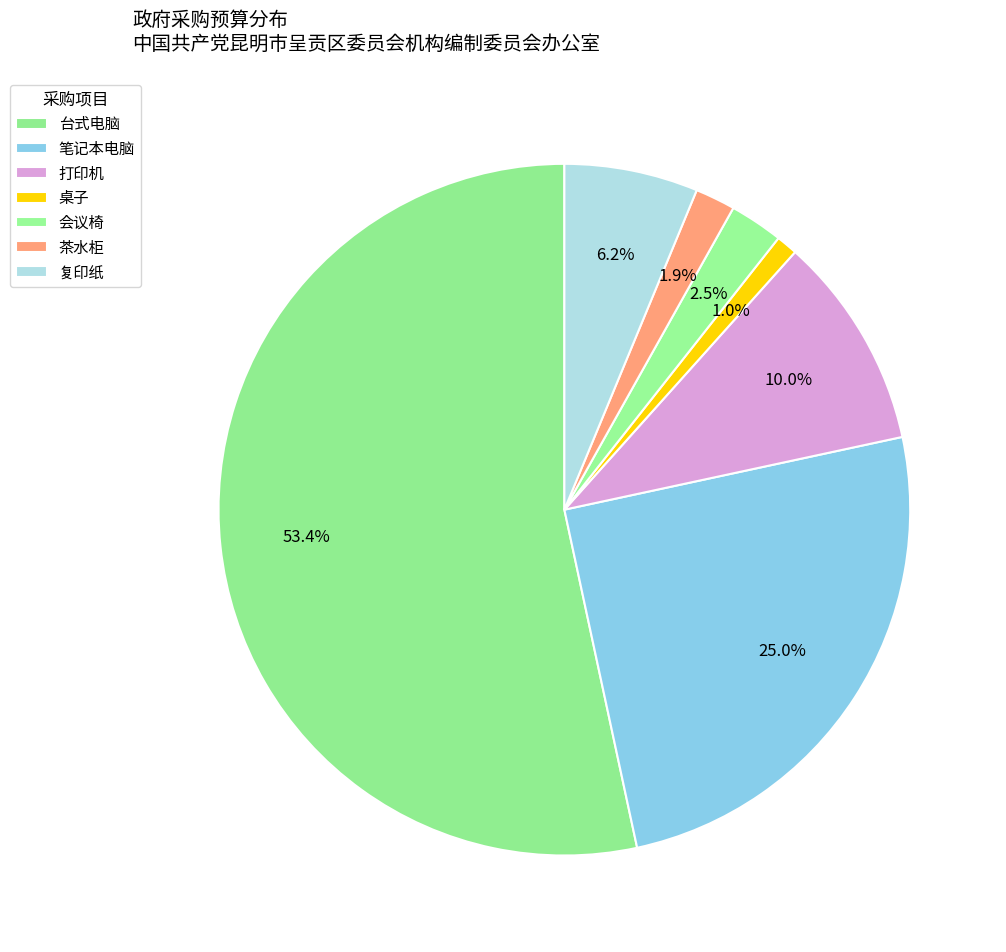

Count the number of slices in the pie.

7